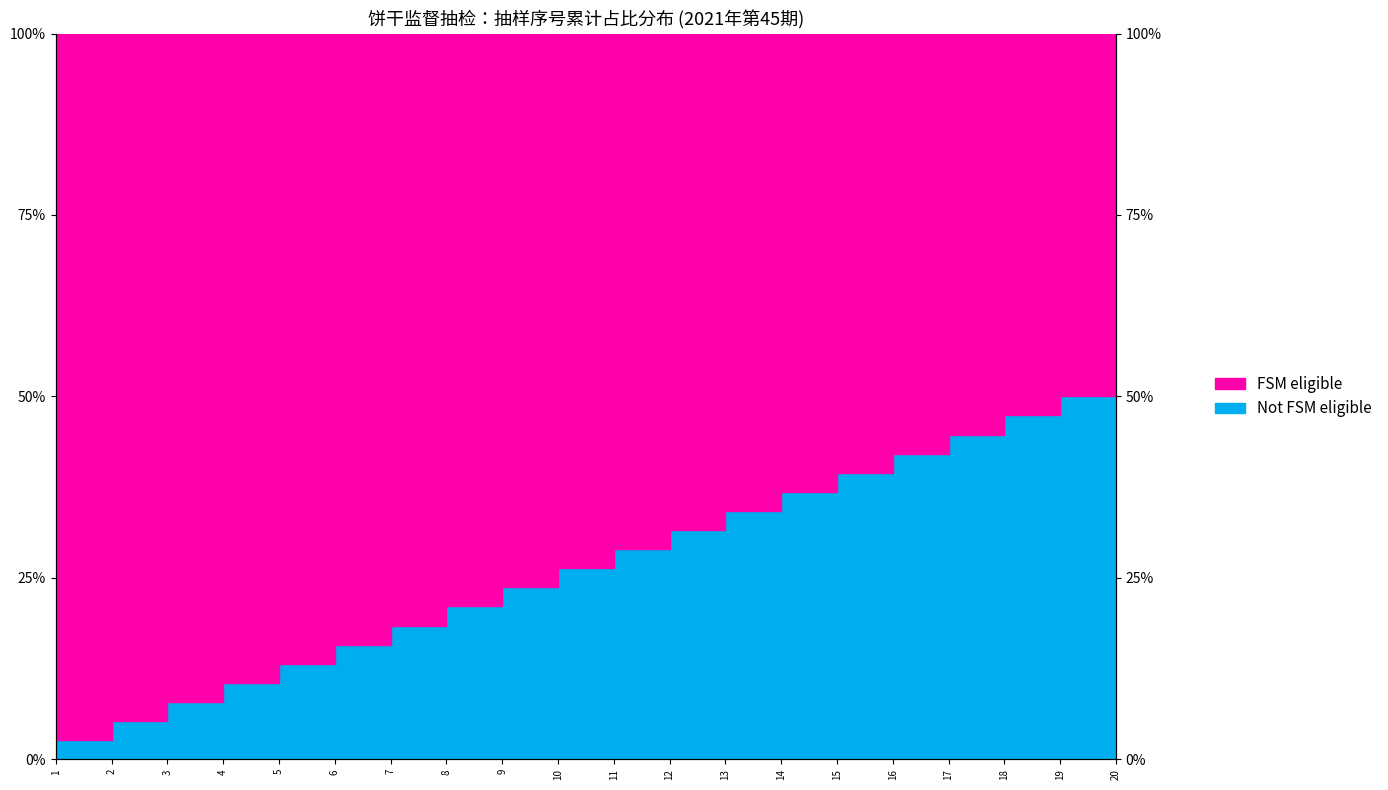

Reading right to left, list all the values displayed in this chart.

20=0.5	19=0.5	18=0.5	17=0.4	16=0.4	15=0.4	14=0.4	13=0.3	12=0.3	11=0.3	10=0.3	9=0.2	8=0.2	7=0.2	6=0.2	5=0.1	4=0.1	3=0.1	2=0.1	1=0.0